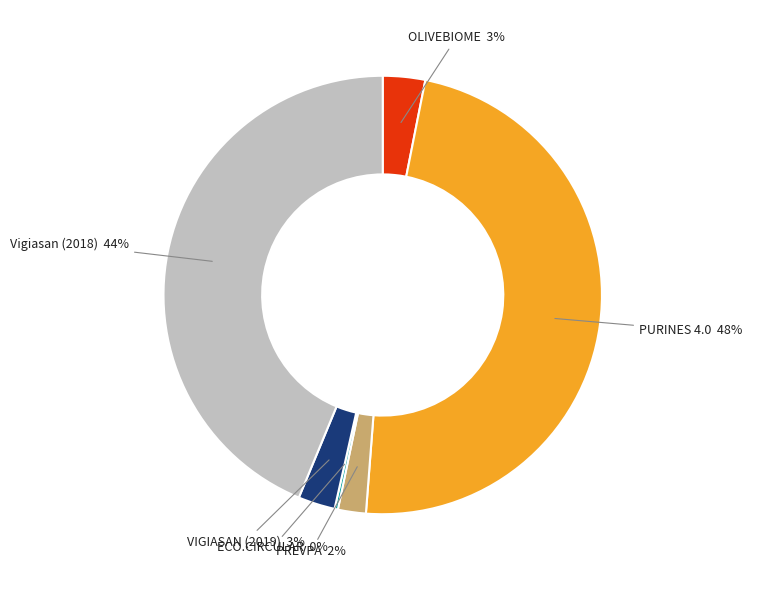

What percentage is the Vigiasan (2018) slice, to the nearest percent?

44%